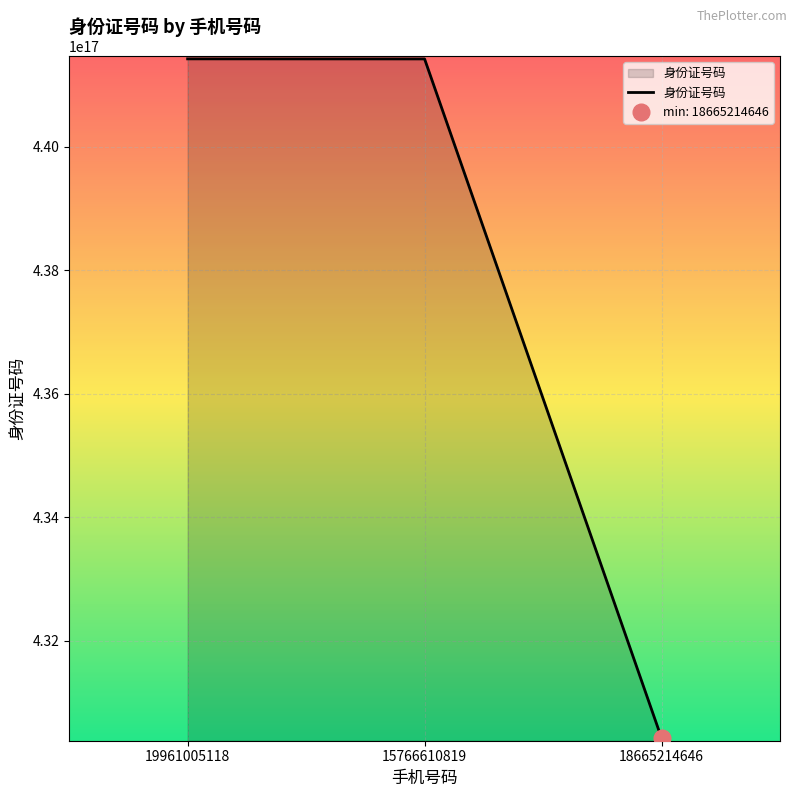

List the labels in order of value, largest first.

19961005118, 15766610819, 18665214646